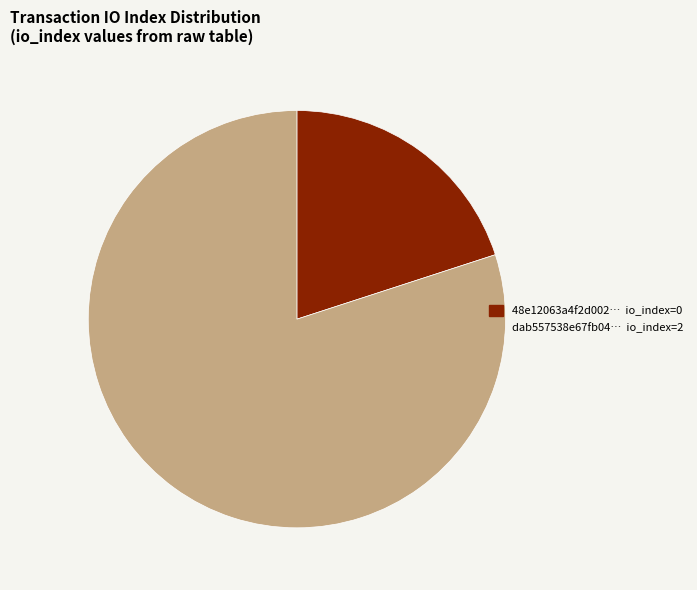

Does any single category account for the majority?

Yes